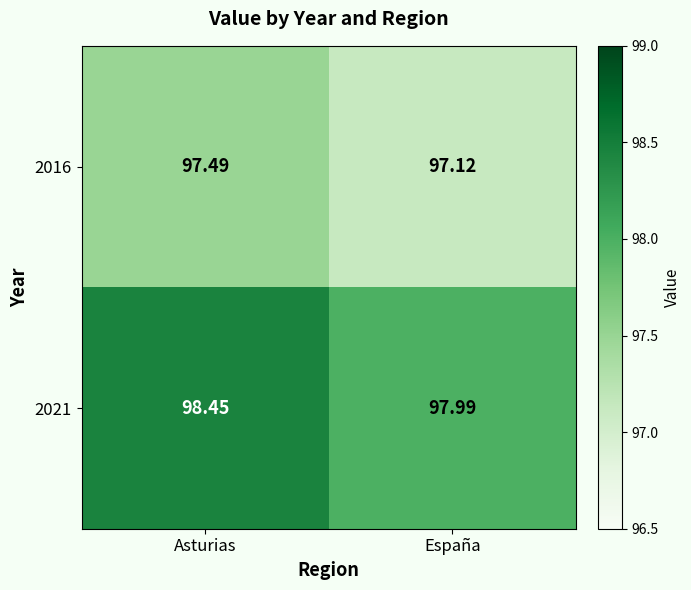

Where is 2021 nearest to the value 98?

España